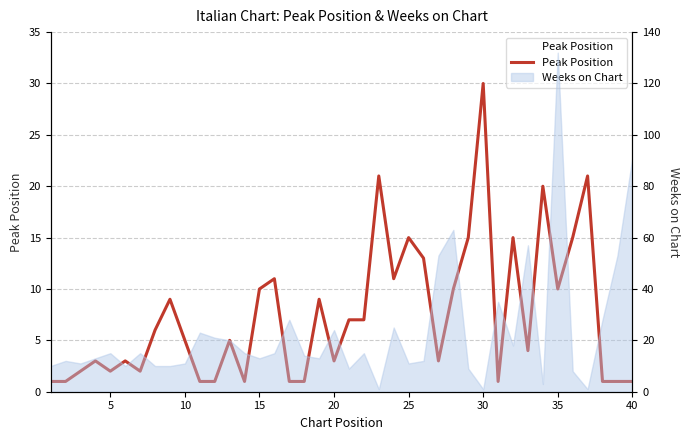

The value at 10 is 3. True or false?

False